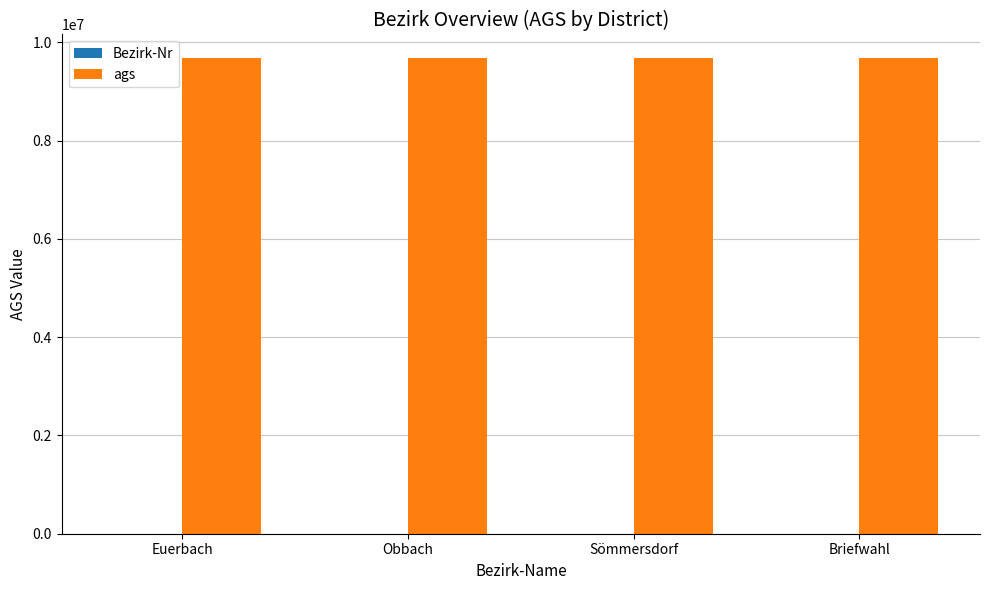

True or false: ags has a value of 6365245 at Sömmersdorf.

False